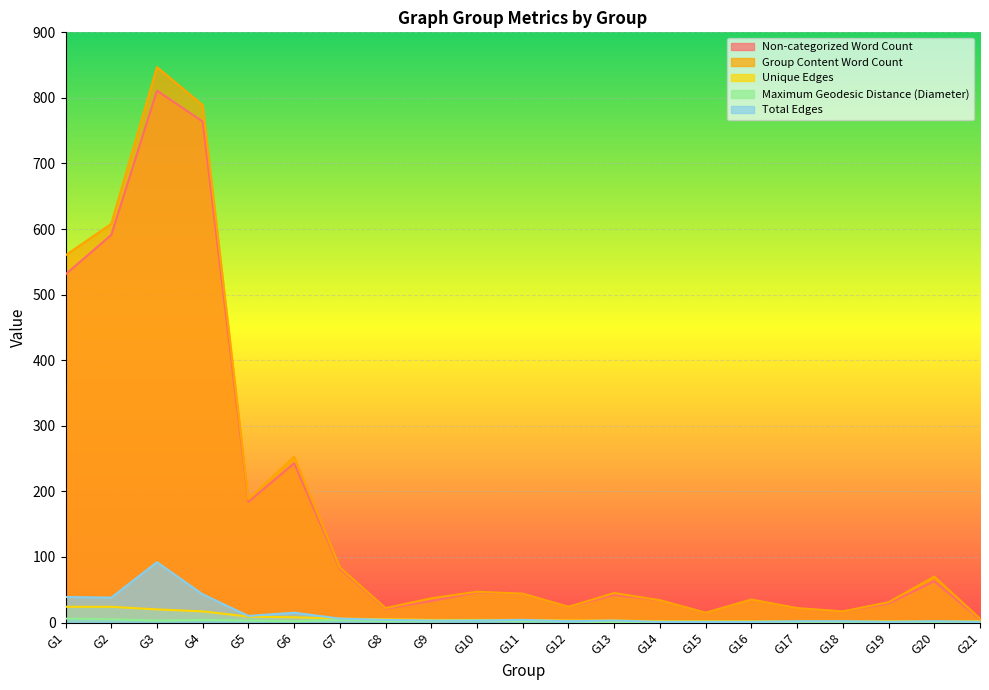

How many data points in Group Content Word Count are less than 44?

10